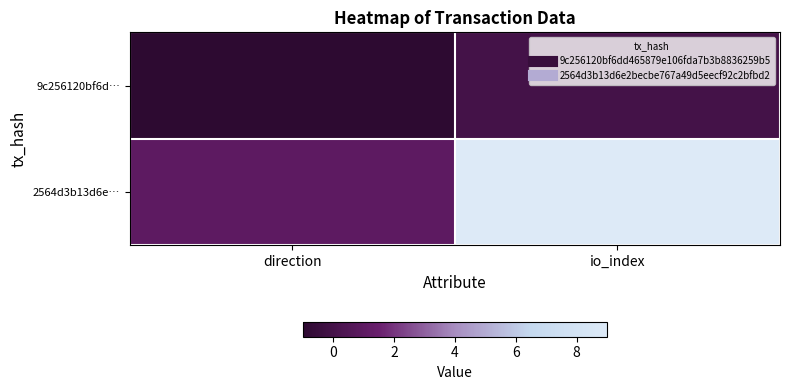

How many series are shown in this chart?

2